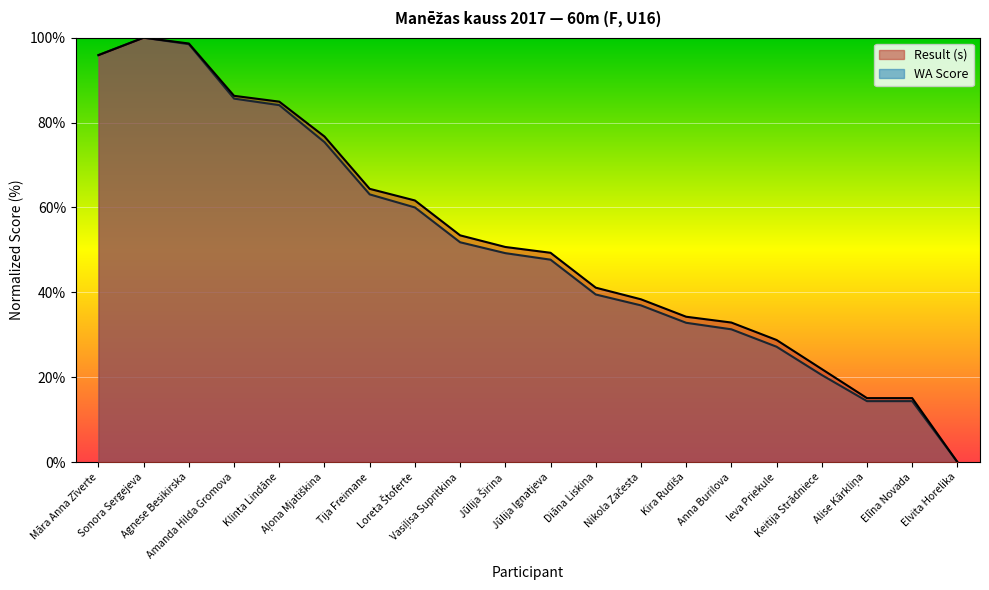

True or false: WA Score and Result (s) intersect in this chart.

False